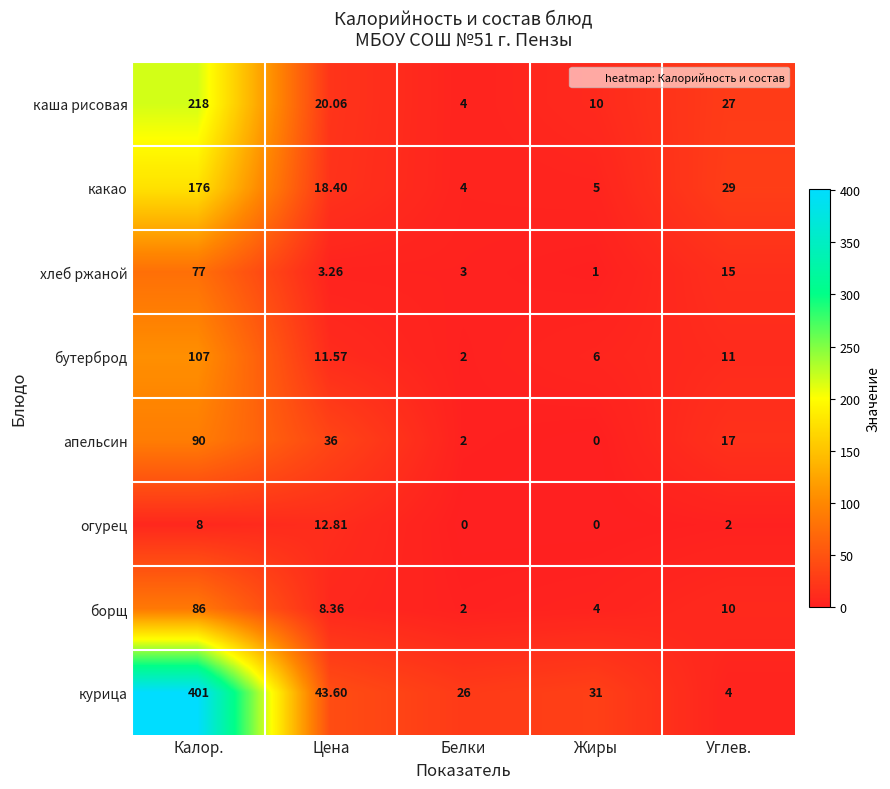

What is the total value across all series at Белки?

43.0